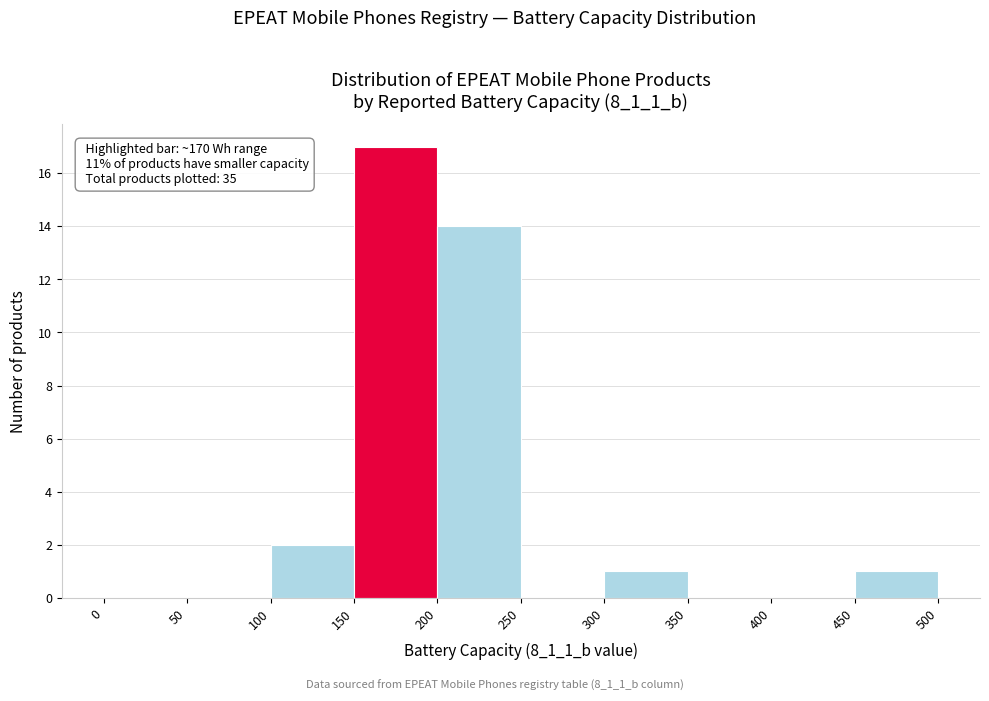

Over which range of the x-axis is the bar tallest?

150 to 200